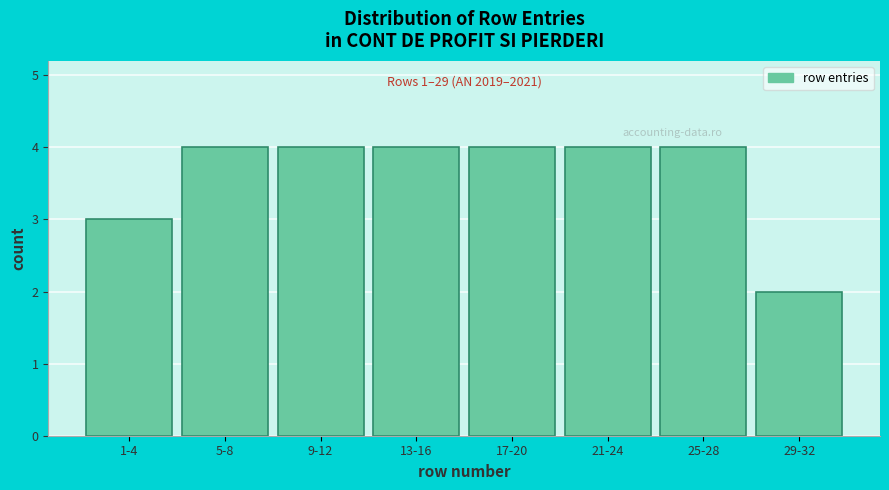

Reading right to left, extract all data points from this chart.

29-32=2	25-28=4	21-24=4	17-20=4	13-16=4	9-12=4	5-8=4	1-4=3